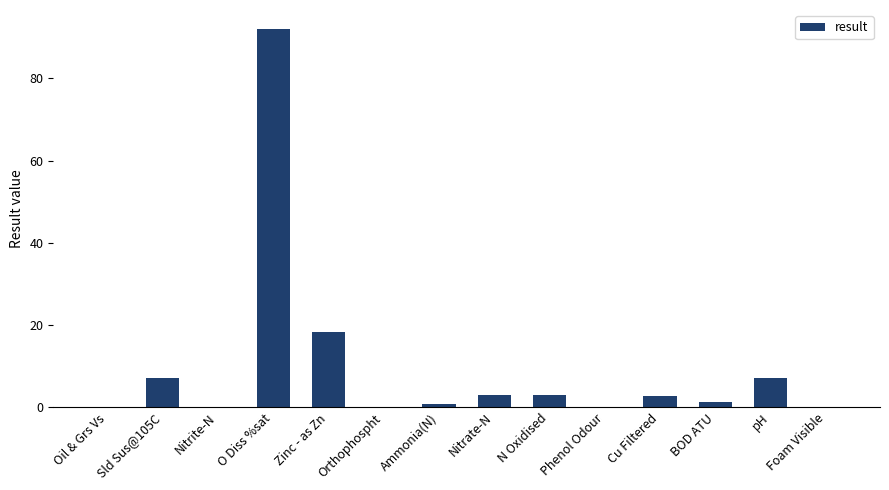

How many values exceed 2?

7